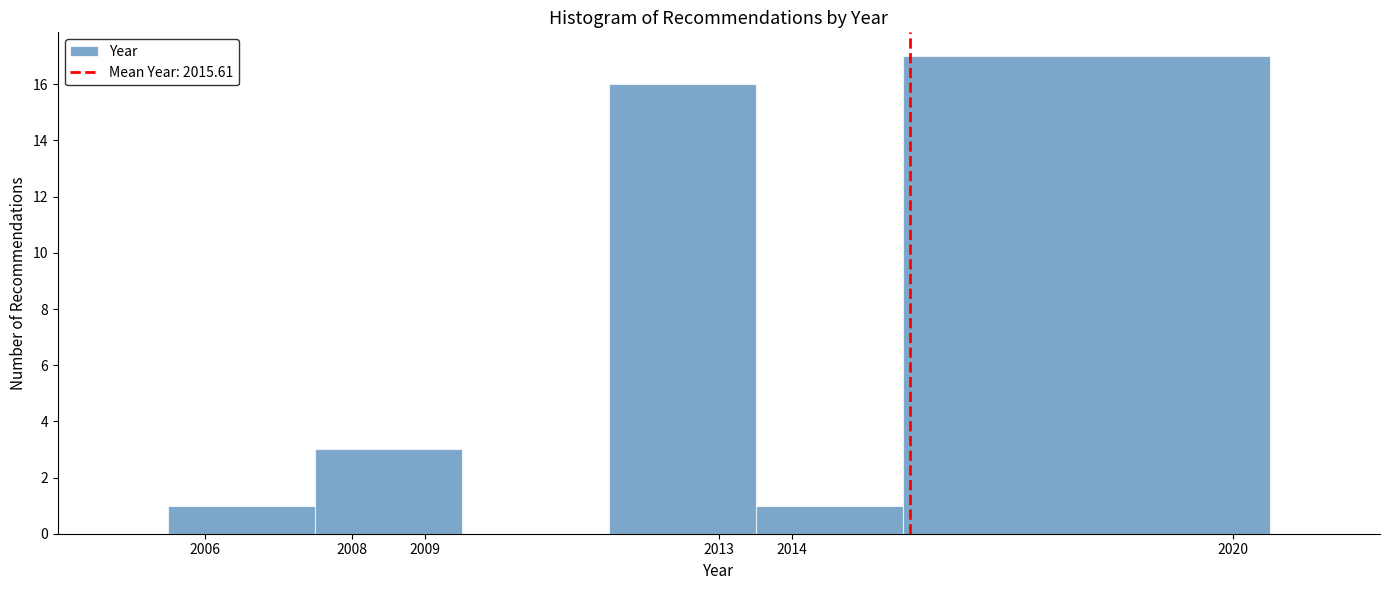

How tall is the bar that spans 2011.5 to 2013.5 on the x-axis? The values are not printed on the chart, so give them approximately, as read against the axis.

16